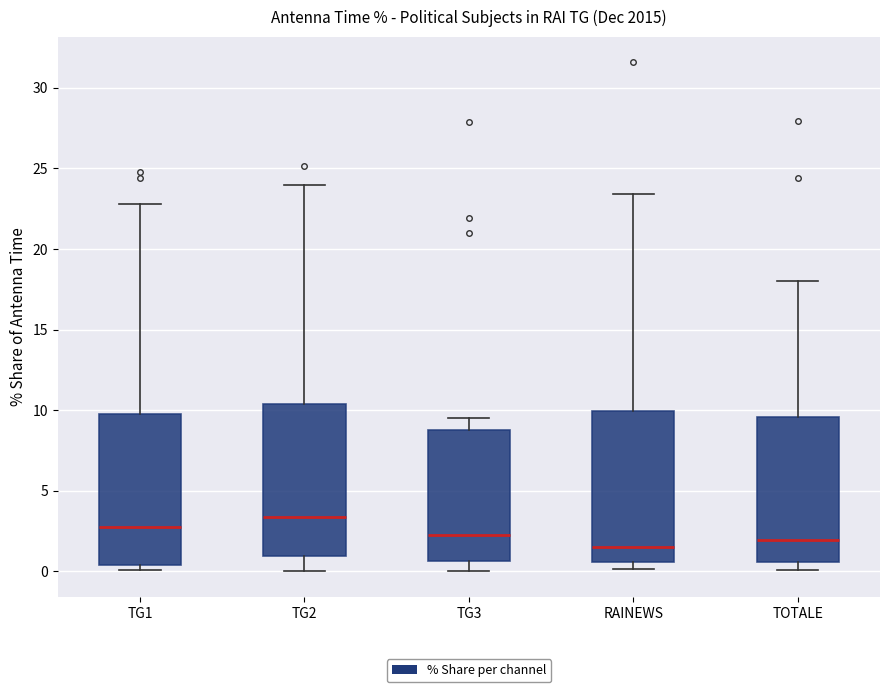

Reading left to right, transcribe this box plot: for each box, give where its median line is, the range the box spans, and where its two whiskers end, as read against the y-axis. The values are not printed on the chart, so give them approximately, as read against the axis.

TG1: median 2.5, box 0.5 to 9.5, whiskers 0.0 to 23.0
TG2: median 3.5, box 1.0 to 10.5, whiskers 0.0 to 24.0
TG3: median 2.5, box 0.5 to 8.5, whiskers 0.0 to 9.5
RAINEWS: median 1.5, box 0.5 to 10.0, whiskers 0.0 to 23.5
TOTALE: median 2.0, box 0.5 to 9.5, whiskers 0.0 to 18.0